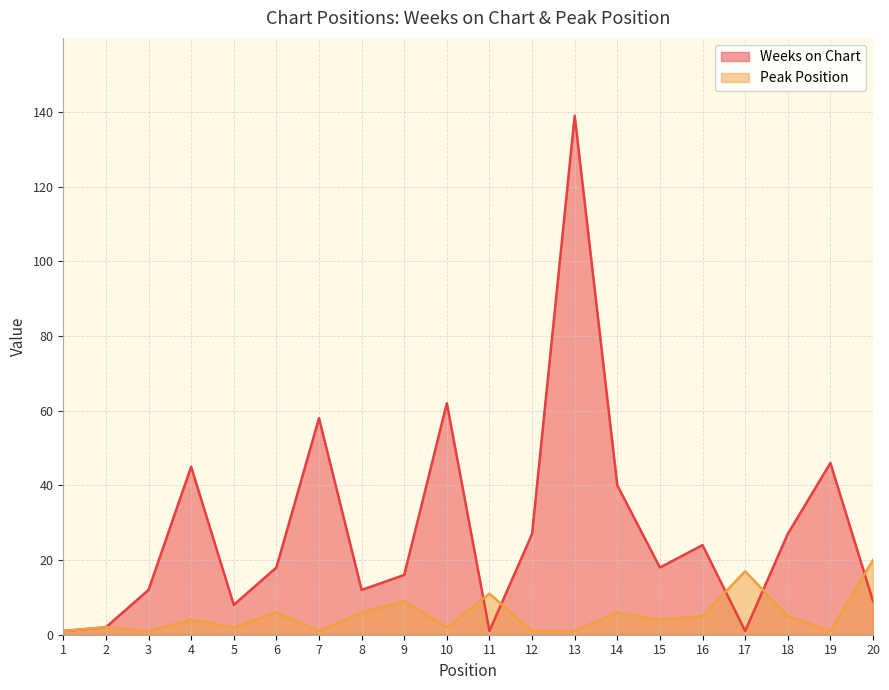

Which series changed the most between 3 and 6?

Weeks on Chart